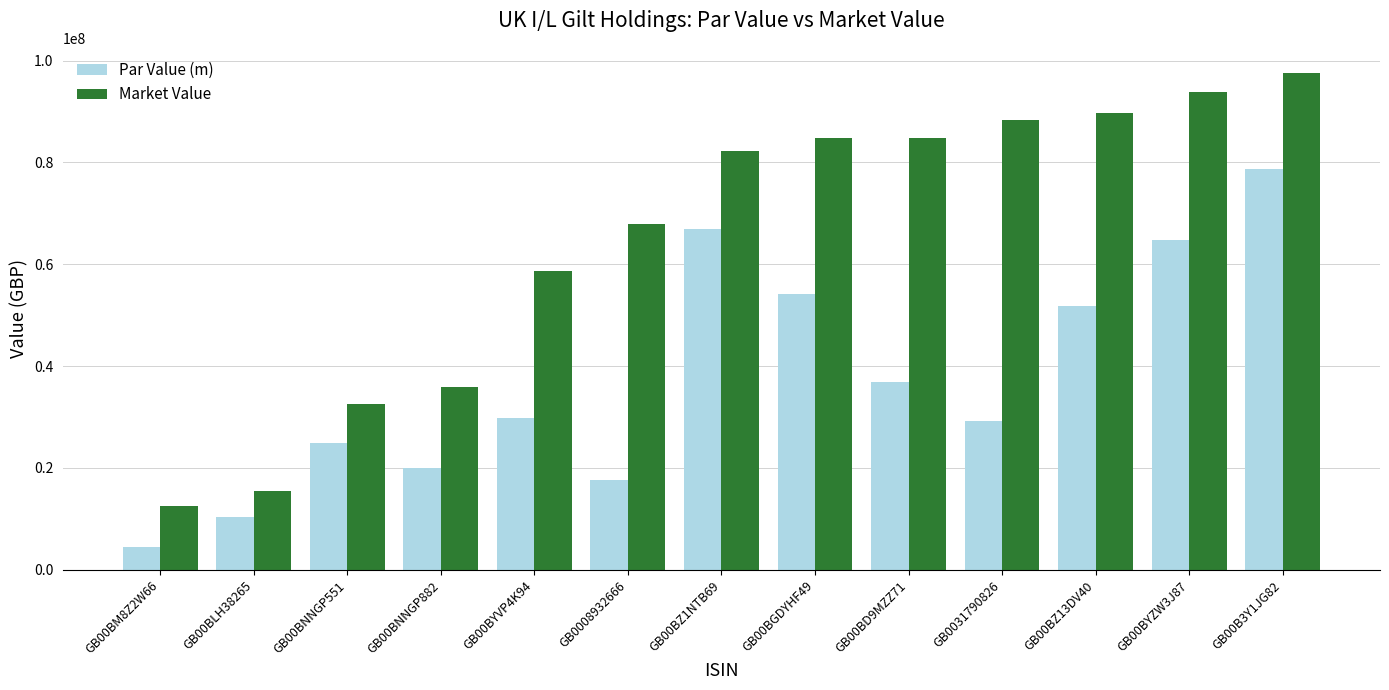

What is the approximate value of Par Value (m) at GB00BM8Z2W66?

4472022.8